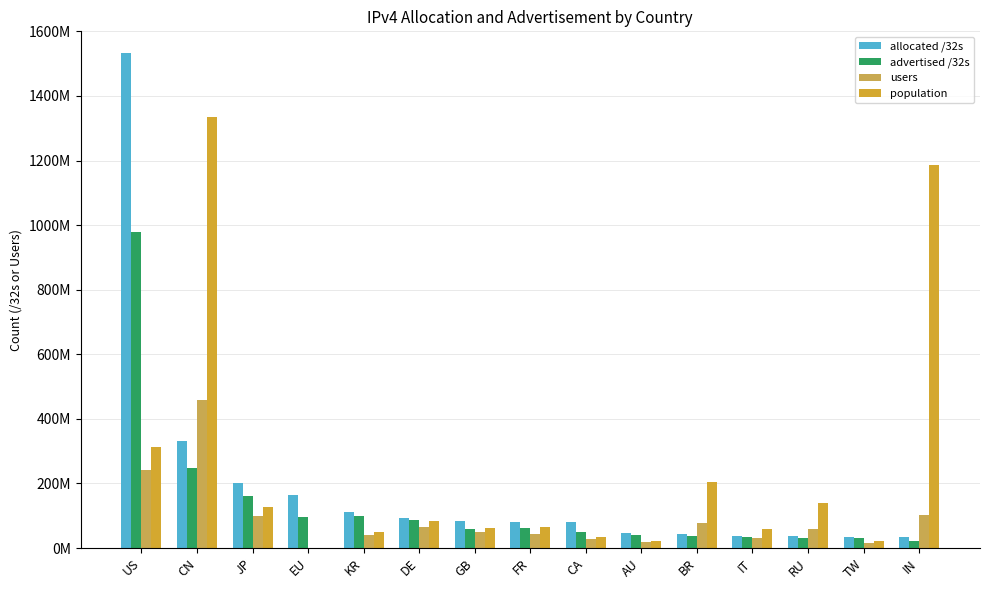

Reading left to right, transcribe all the data shown in this chart.

allocated /32s: 1531684096	331789312	202206976	162940896	111160832	92252408	82429576	79966560	79811840	47530752	42337792	38336832	36030472	35378432	34631424
advertised /32s: 978213448	247030784	162136384	96848512	99250720	87982064	60001936	62064896	48870144	39425312	36915456	34768640	31570176	31806464	20485120
users: 241715540	459405273	98966113	0	39527861	65053853	50675934	44327440	26403224	17399297	76745635	30013200	59429312	16168260	100841416
population: 312697982	1335480446	126555132	0	48739656	82242545	61425375	64335908	33980984	21721969	203030781	58052612	138853534	23064565	1186369602